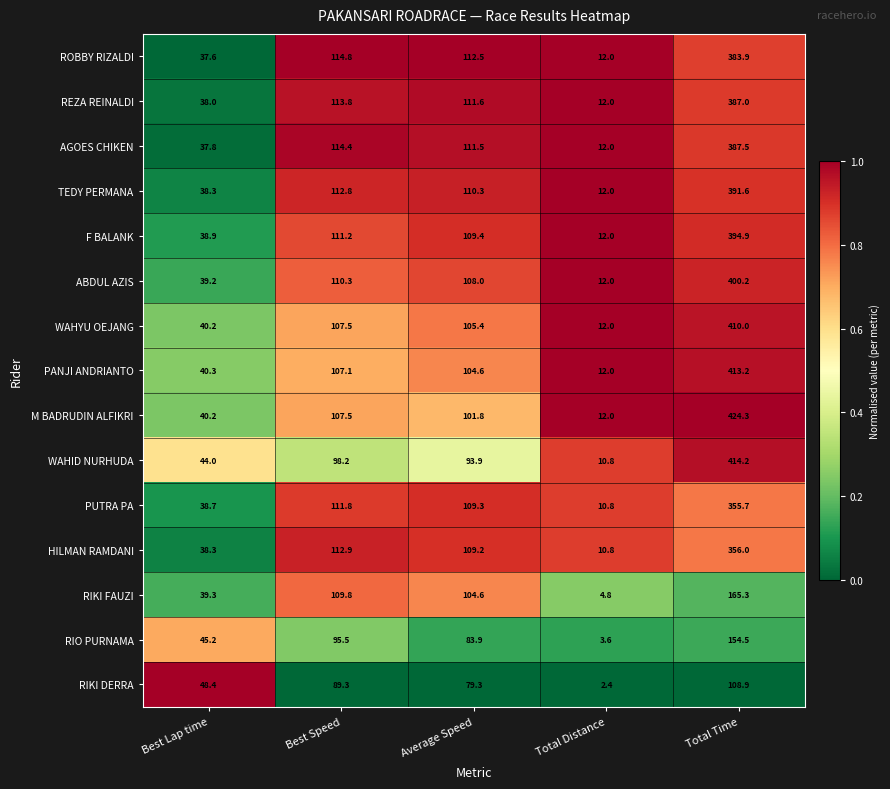

What is the difference between the highest and lowest values at Best Speed?

25.5